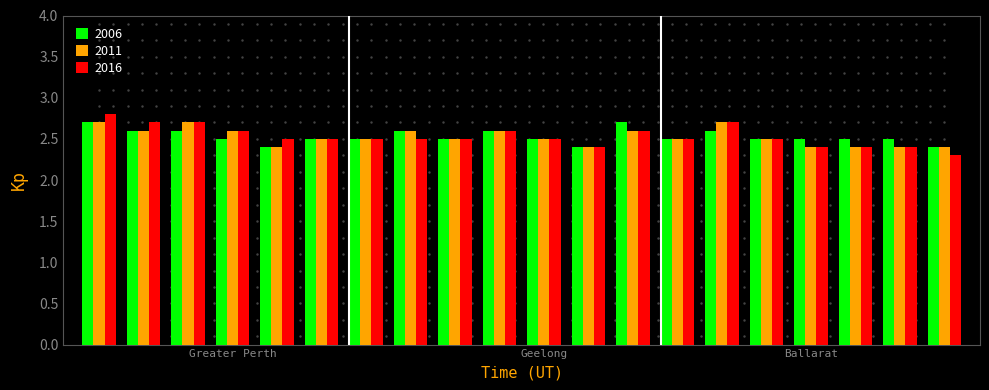

What is the difference between the maximum and minimum values in the 2016 series?

0.5